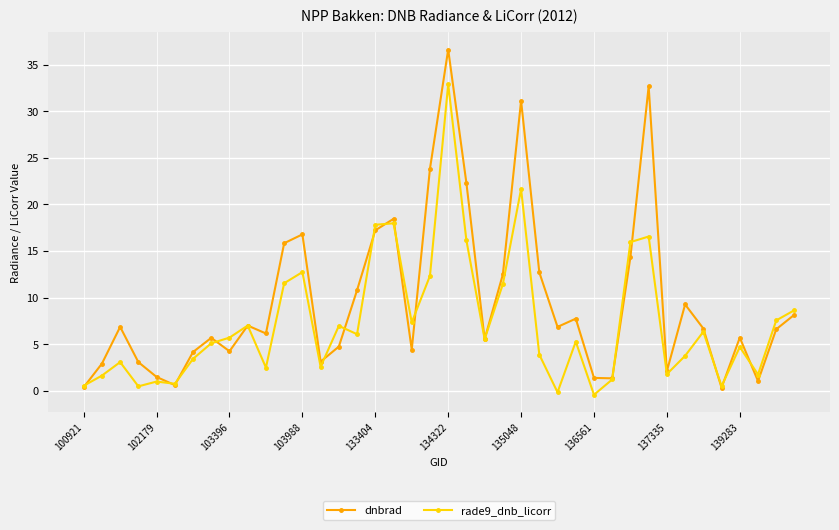

What is the value of the rade9_dnb_licorr point at the 30th from the left?

1.2